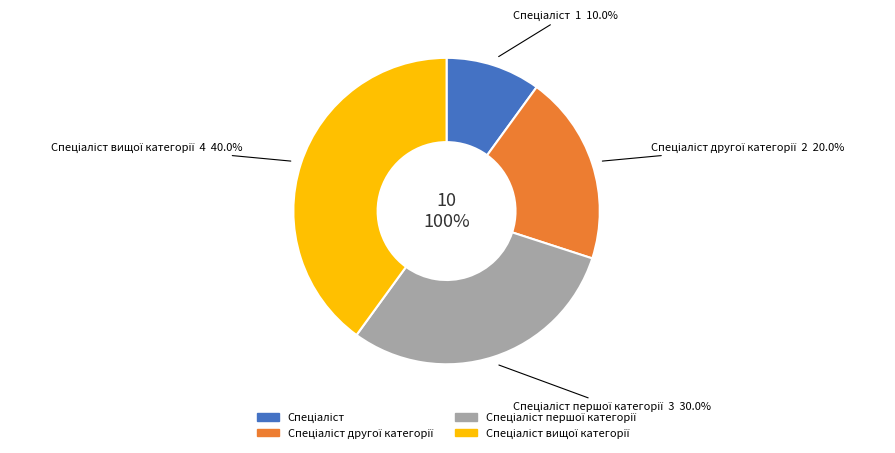

How many slices are in this pie chart?

4